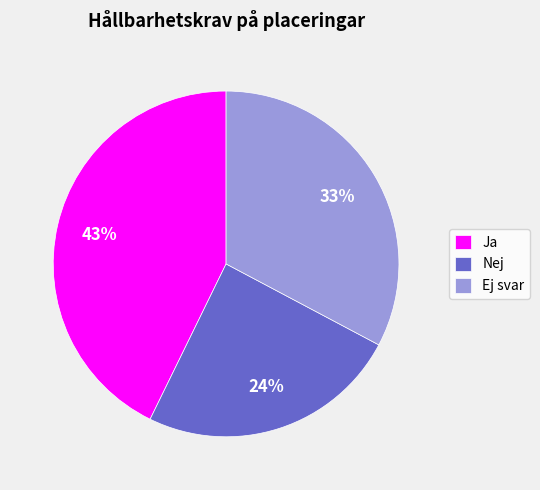

Which category has the biggest portion of the pie?

Ja